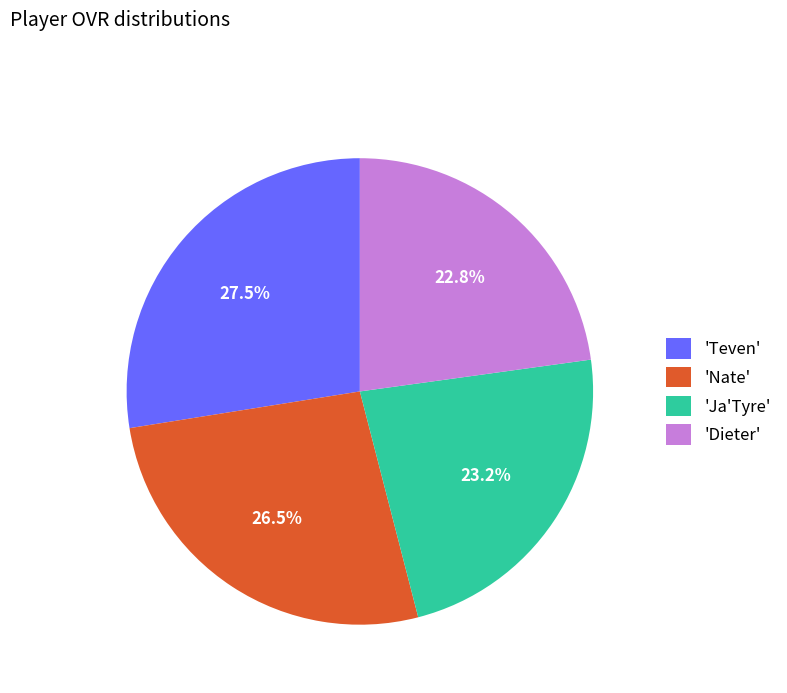

Does any single category account for the majority?

No